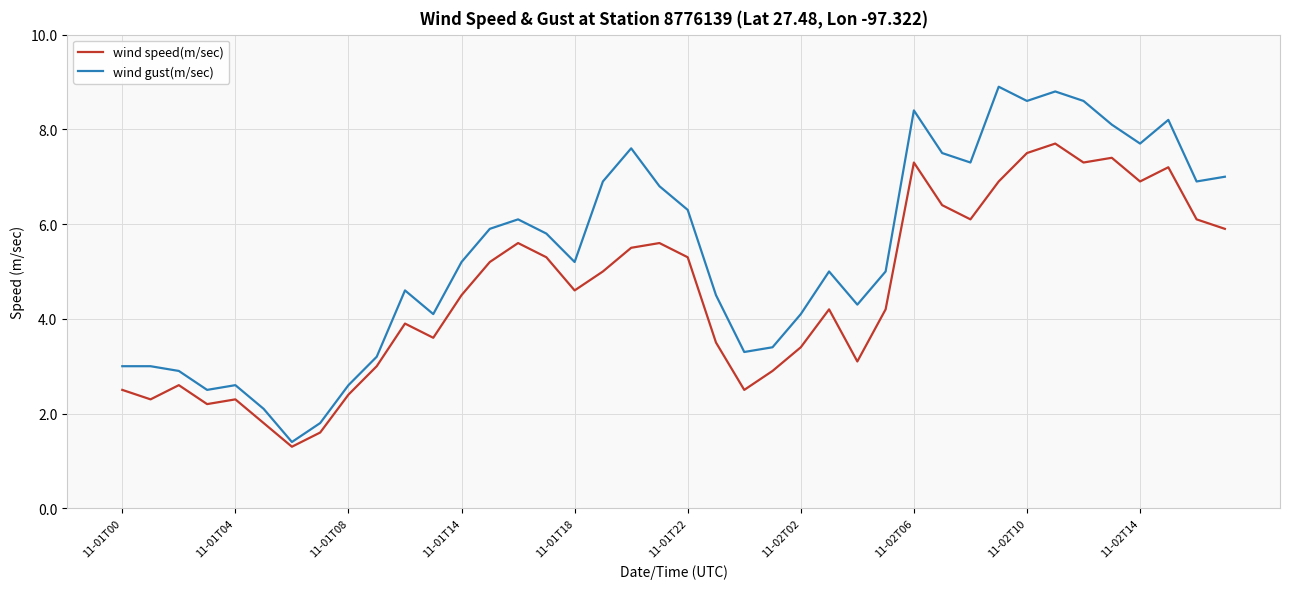

What is the maximum value for wind gust(m/sec)?

8.9